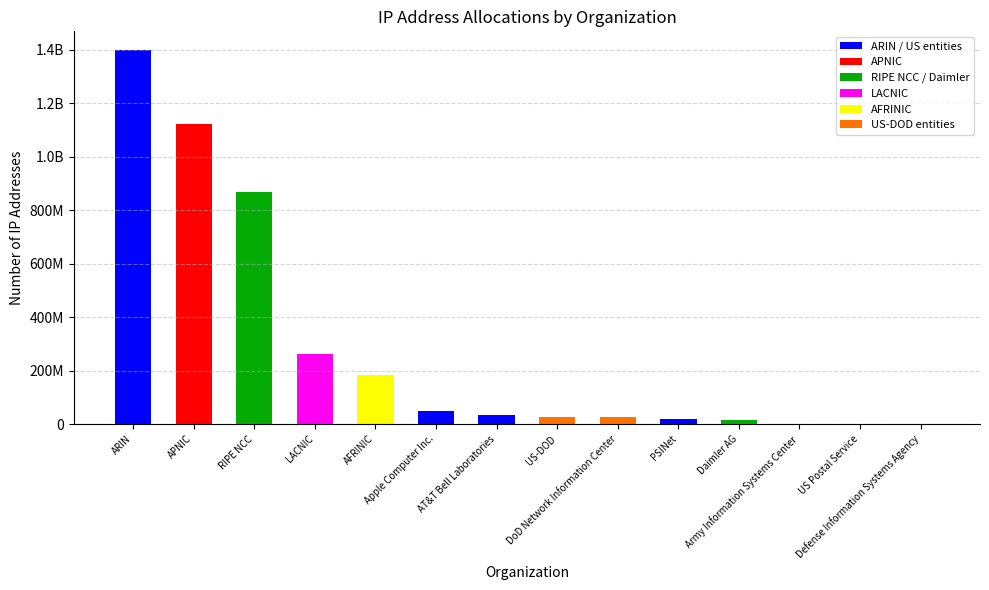

Are the bars horizontal?

No